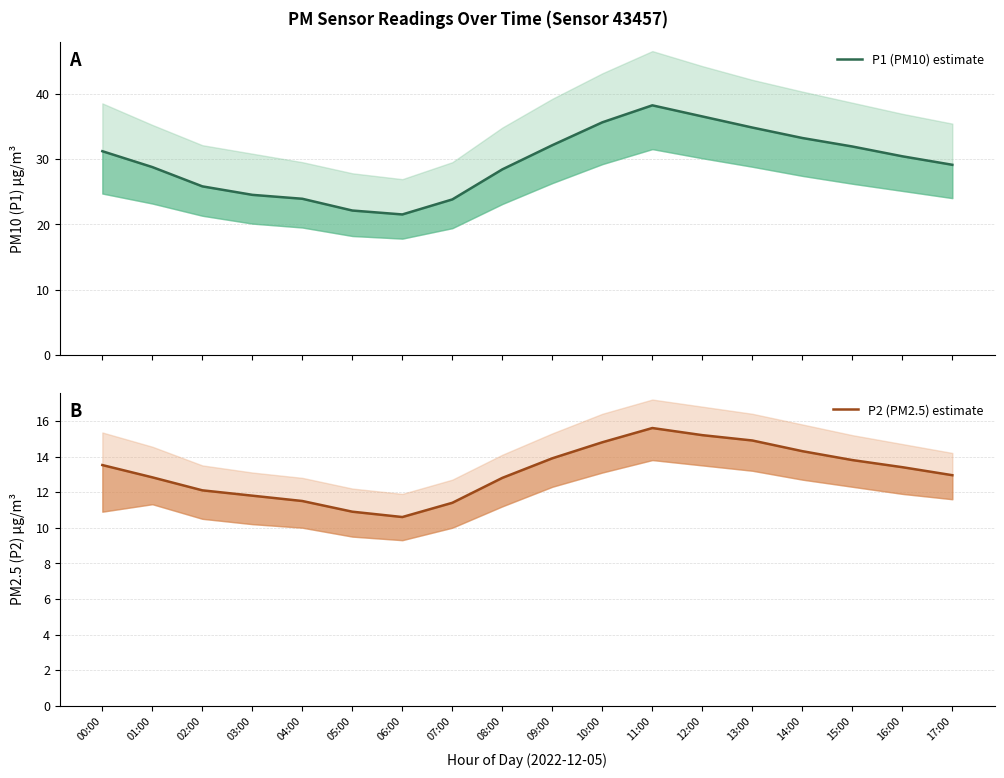

What is the sum of all P2 (PM2.5) estimate values?

236.3